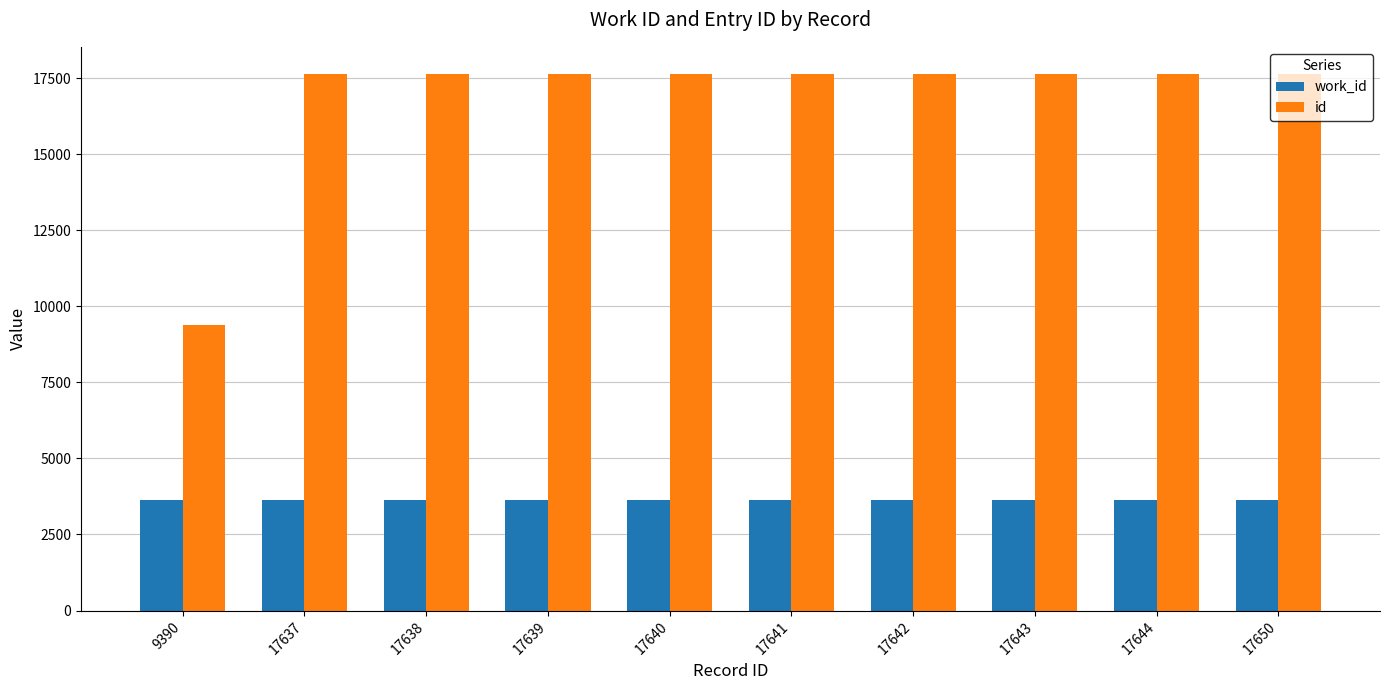

At which label does id reach its minimum?

9390